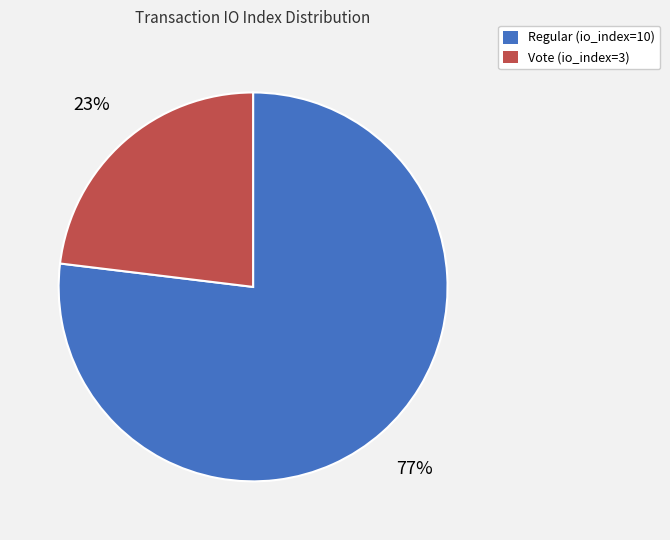

To the nearest percent, what is the combined percentage of Regular (io_index=10) and Vote (io_index=3)?

100%